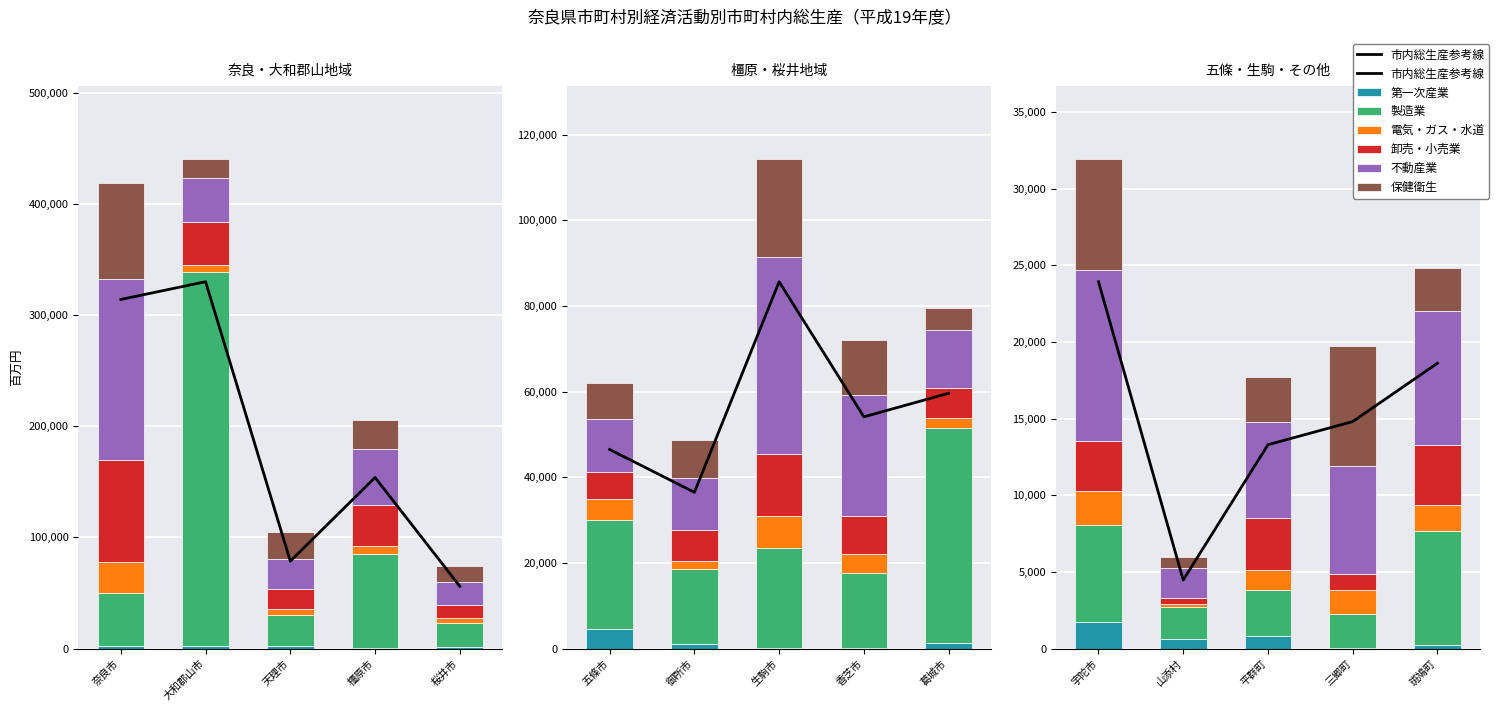

What is the approximate value of 保健衛生 at 生駒市?

22880